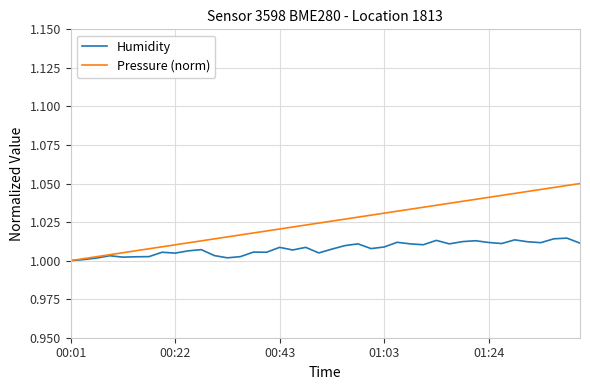

Which series has the largest range (max minus min)?

Pressure (norm)